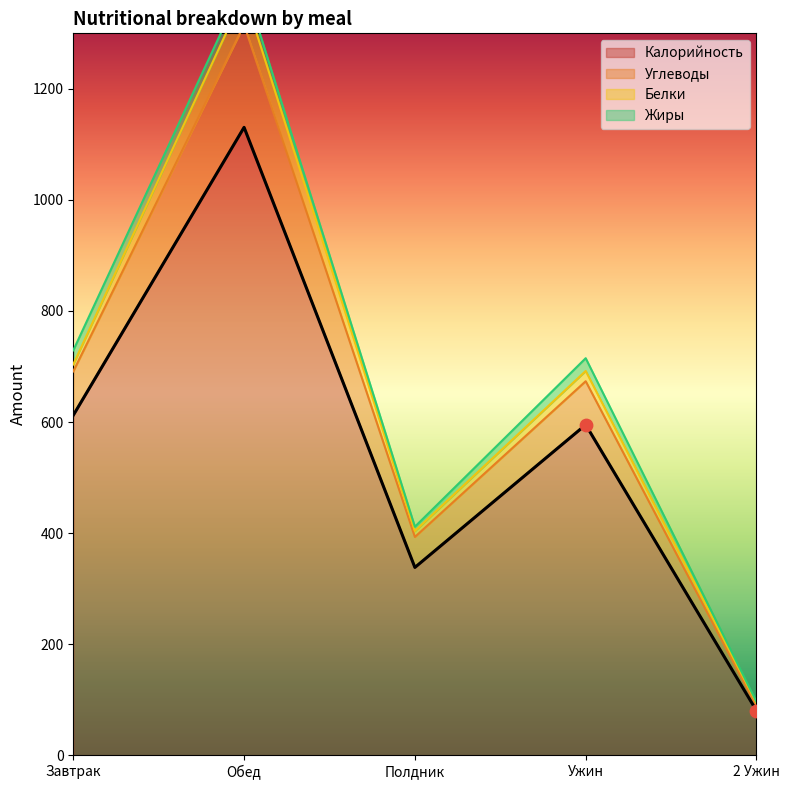

Is it true that Калорийность equals 323.5 at Ужин?

False